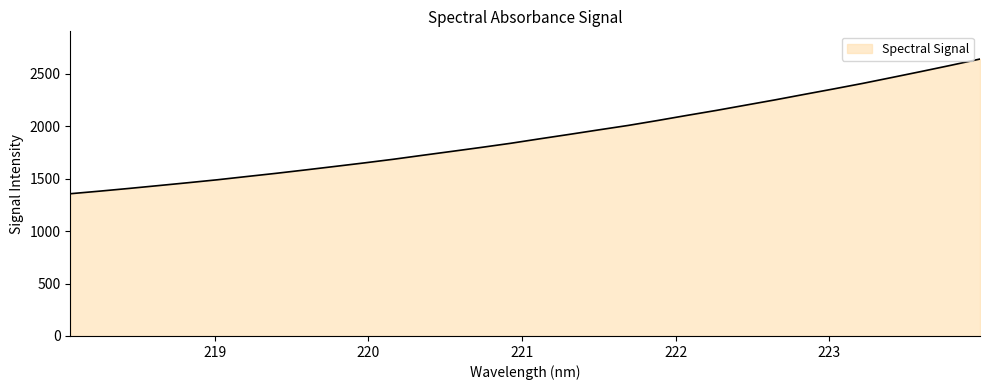

What is the difference between the maximum and minimum values?

1285.4